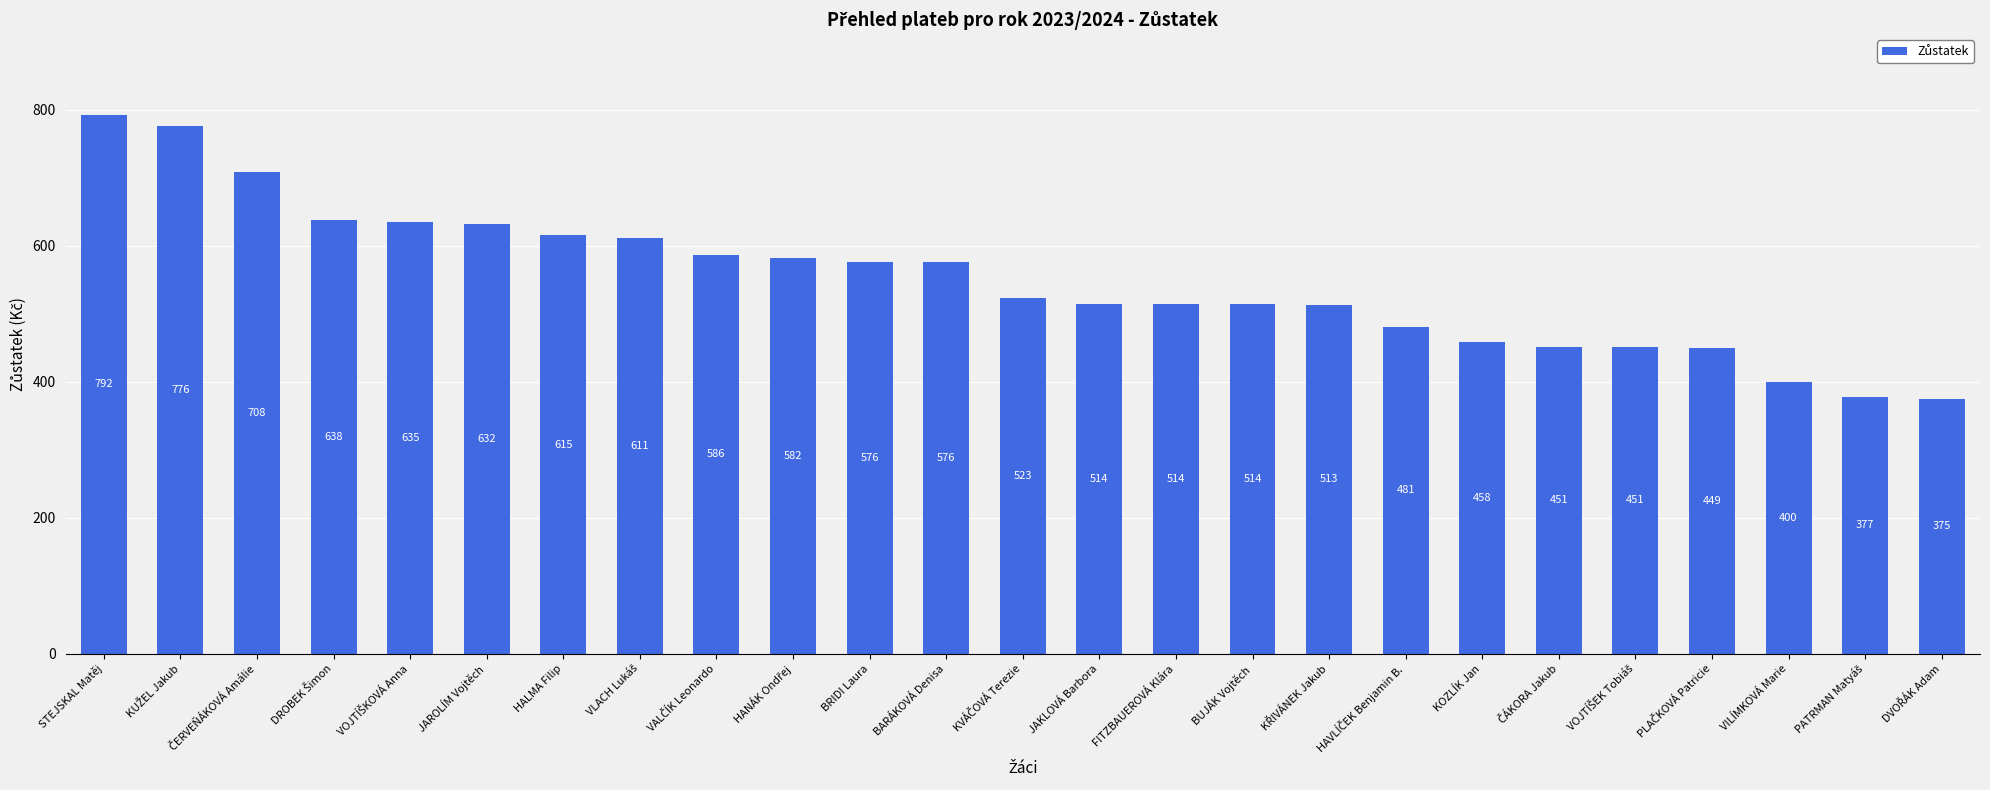

Is it true that the value at JAROLÍM Vojtěch is 875?

False